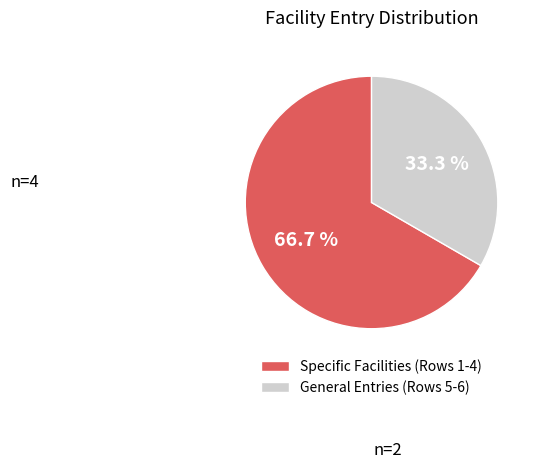

Which slice is the smallest?

General Entries (Rows 5-6)